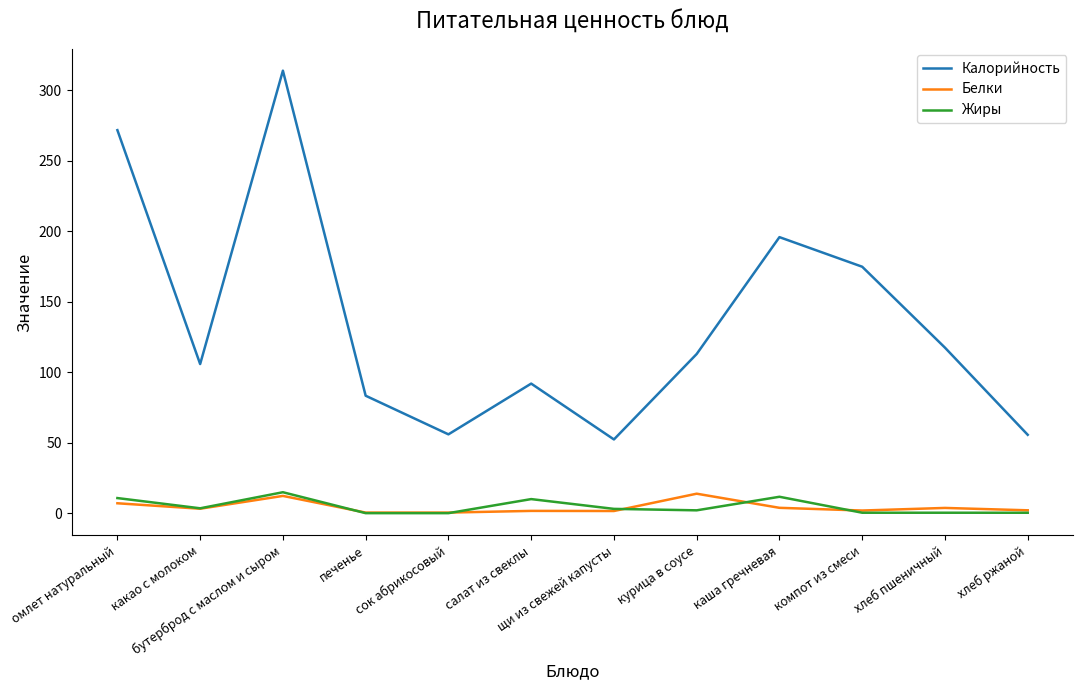

What is the spread (max minus min) of values at компот из смеси?

174.5